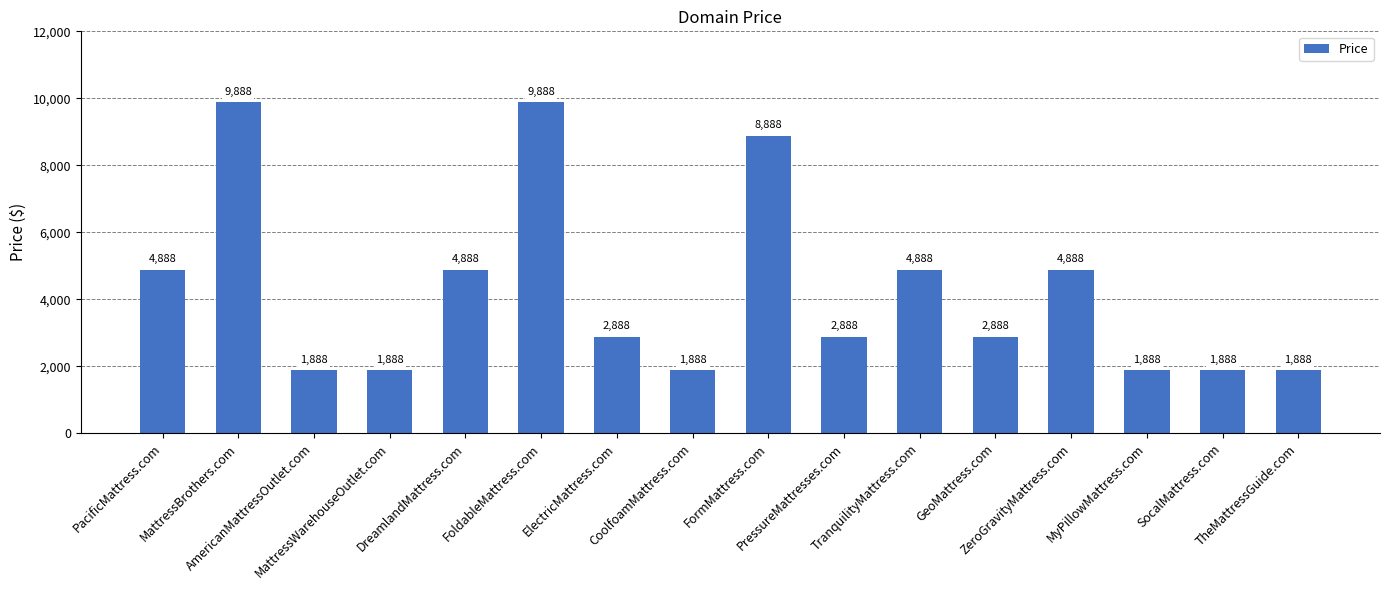

Reading left to right, list all the values displayed in this chart.

PacificMattress.com=4888	MattressBrothers.com=9888	AmericanMattressOutlet.com=1888	MattressWarehouseOutlet.com=1888	DreamlandMattress.com=4888	FoldableMattress.com=9888	ElectricMattress.com=2888	CoolfoamMattress.com=1888	FormMattress.com=8888	PressureMattresses.com=2888	TranquilityMattress.com=4888	GeoMattress.com=2888	ZeroGravityMattress.com=4888	MyPillowMattress.com=1888	SocalMattress.com=1888	TheMattressGuide.com=1888